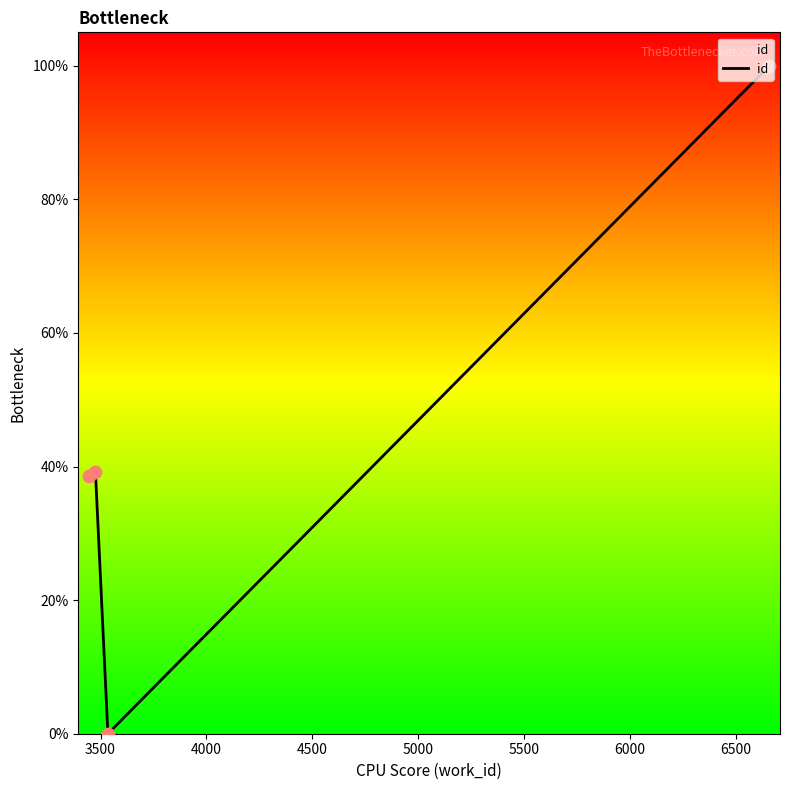

True or false: there are more than 1 points higher than both neighbors.

False